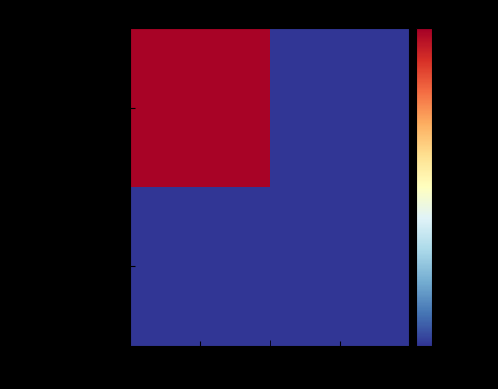

Reading left to right, what are all the values shown in this chart?

acffaeb91e61e315…: -1=91.0	1=0.0
3b99c890c0e85544…: -1=0.0	1=0.0